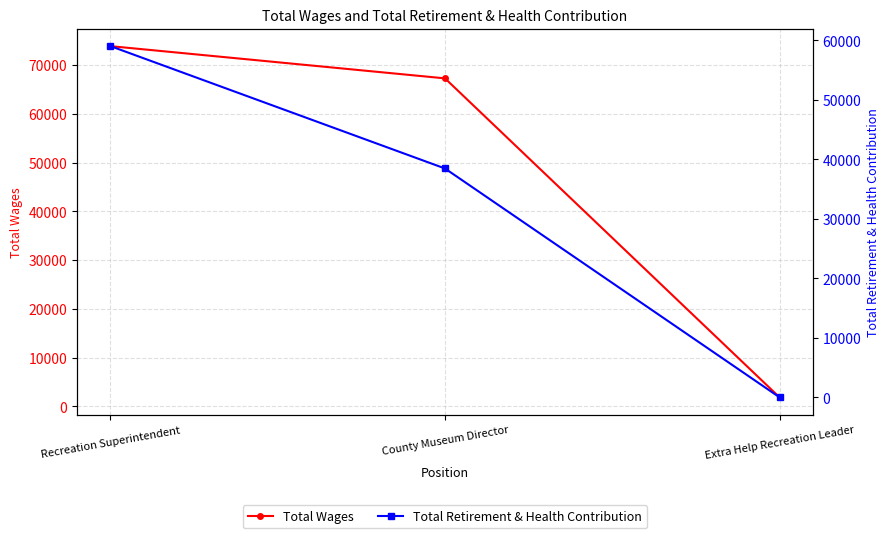

How many positive values does the Total Retirement & Health Contribution series have?

2